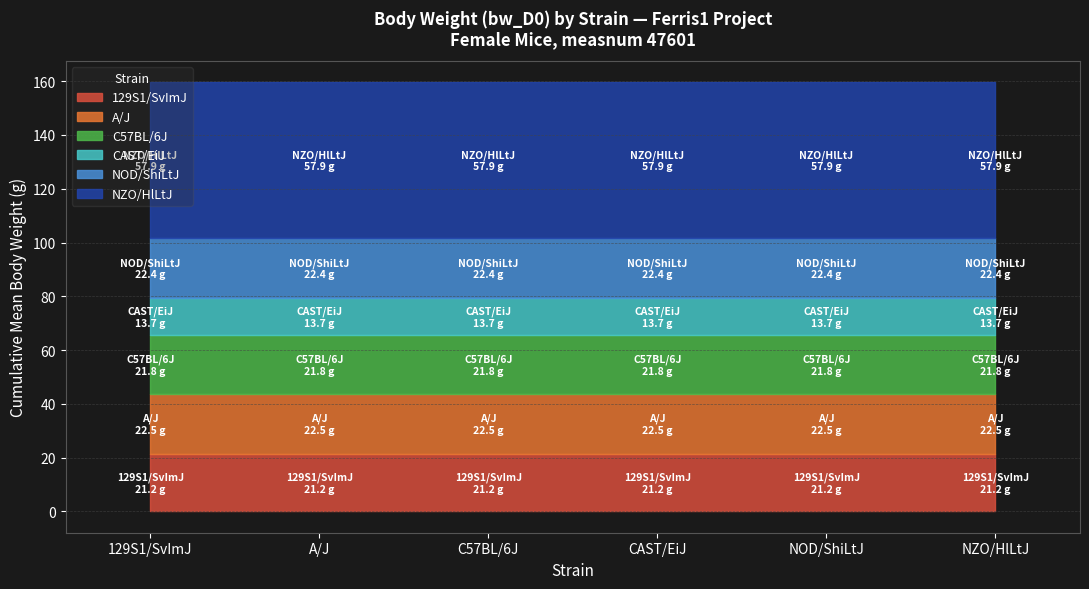

True or false: mean_zscore and mean_value cross at least once.

False